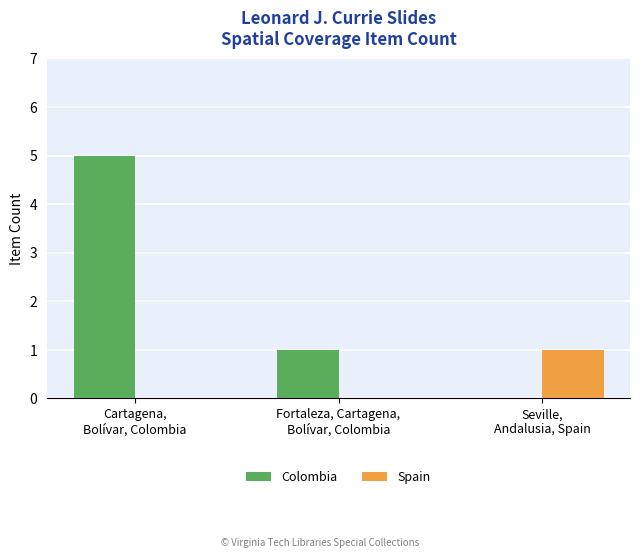

Which series has the largest total across all categories?

Colombia